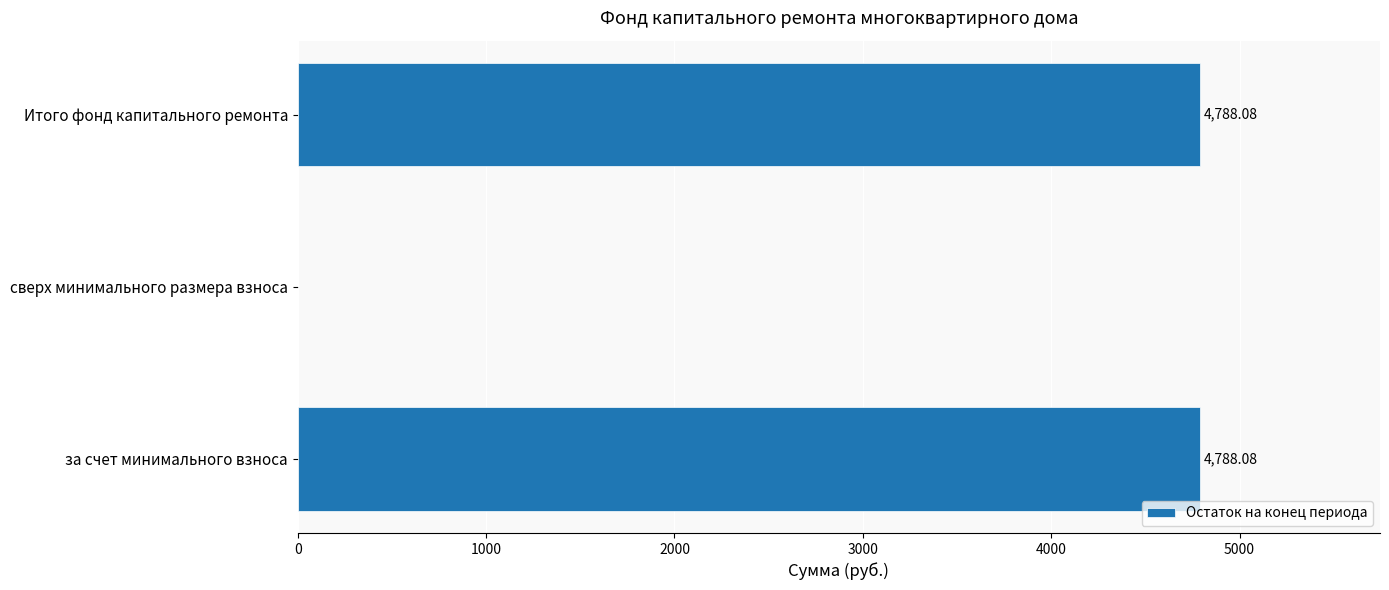

At which label is the value closest to 2394?

сверх минимального размера взноса